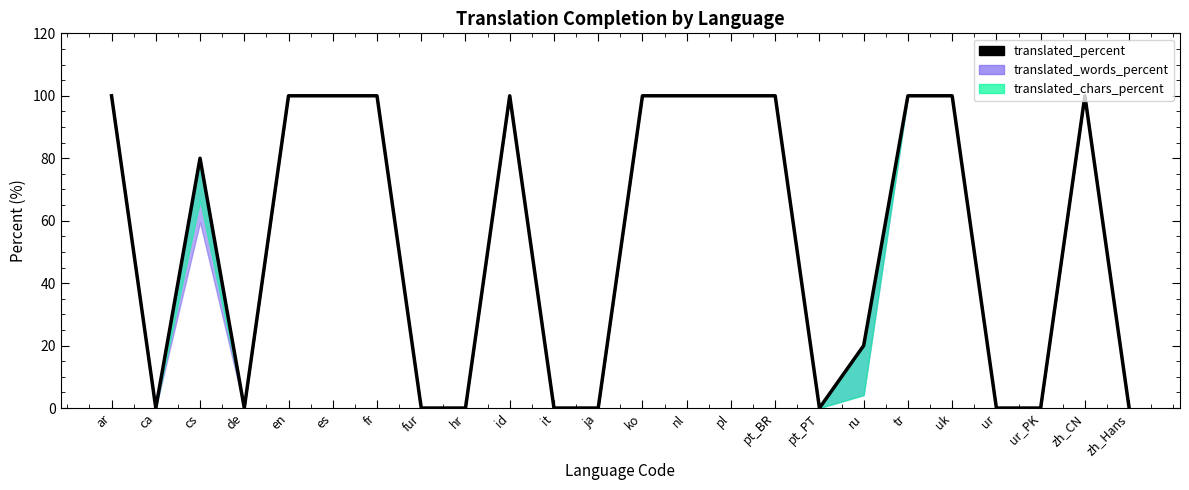

Reading left to right, what are all the values shown in this chart?

100	0	80	0	100	100	100	0	0	100	0	0	100	100	100	100	0	20	100	100	0	0	100	0